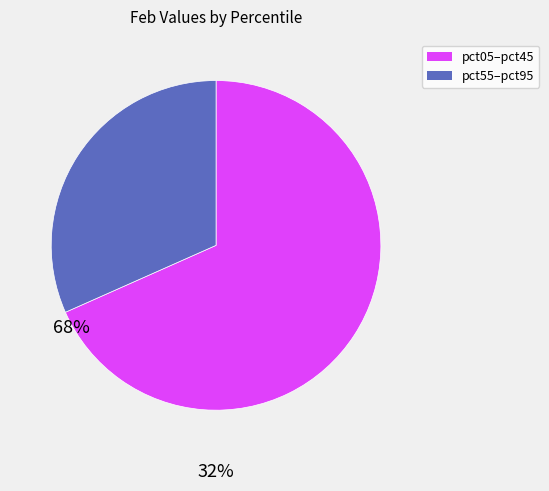

Does any single category account for the majority?

Yes